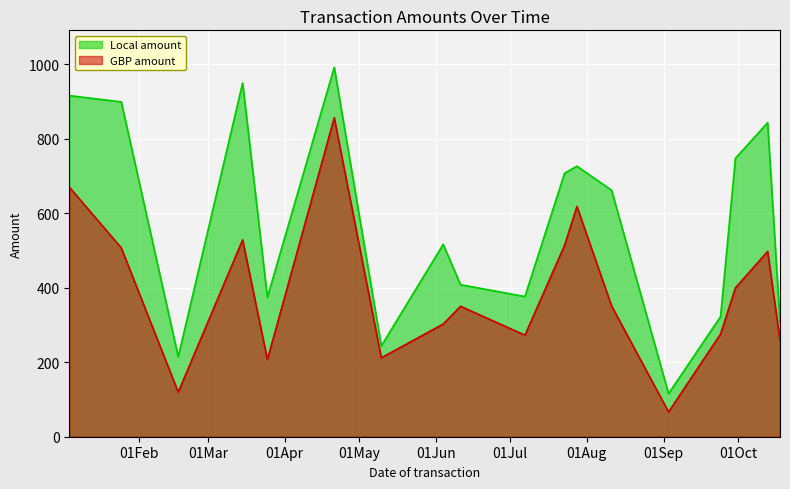

True or false: Local amount and GBP amount cross at least once.

False